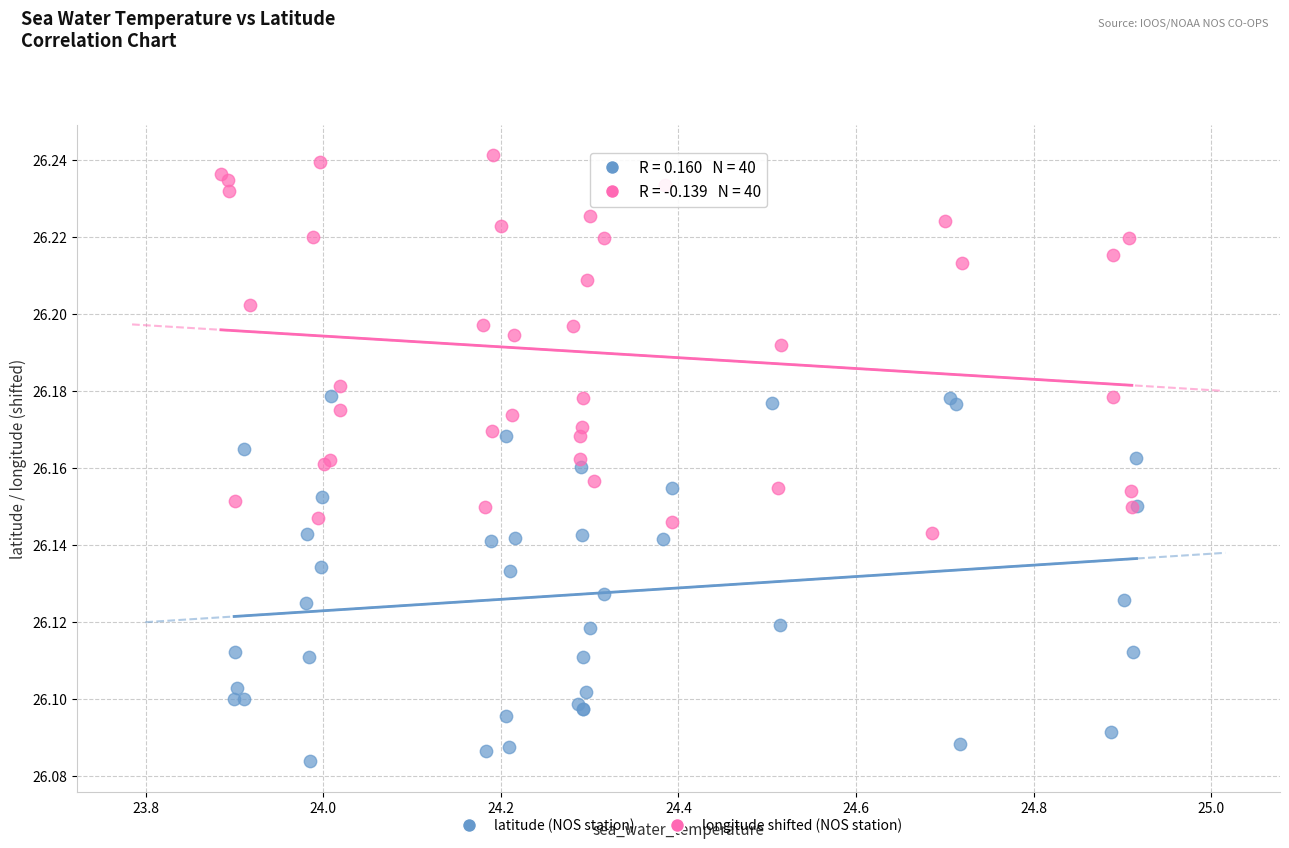

Which series has the largest Y range (max minus min)?

longitude shifted (NOS station)